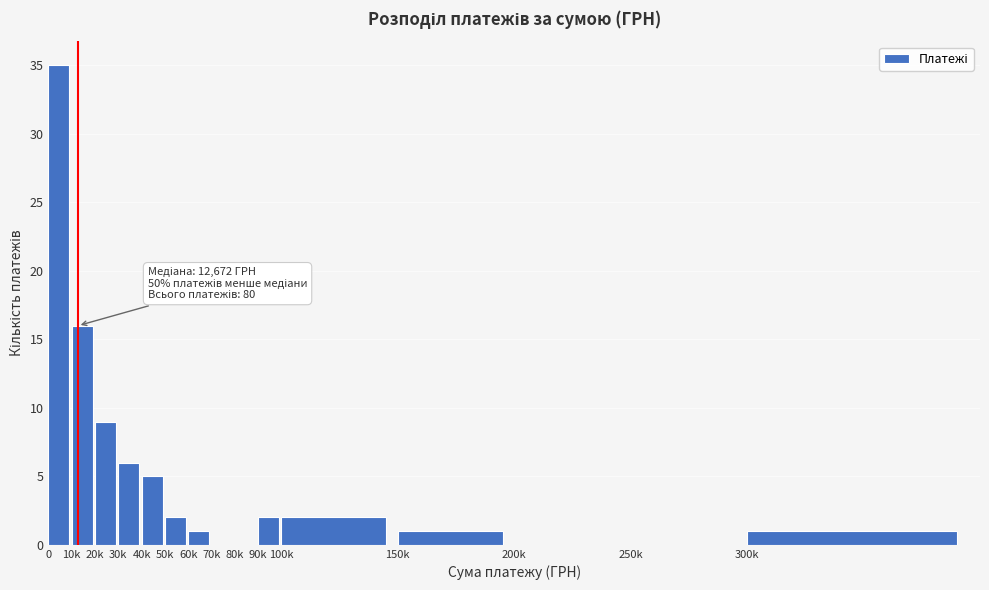

Reading right to left, transcribe all the data shown in this chart.

300k=1	250k=0	200k=0	150k=1	100k=2	90k=2	80k=0	70k=0	60k=1	50k=2	40k=5	30k=6	20k=9	10k=16	0=35